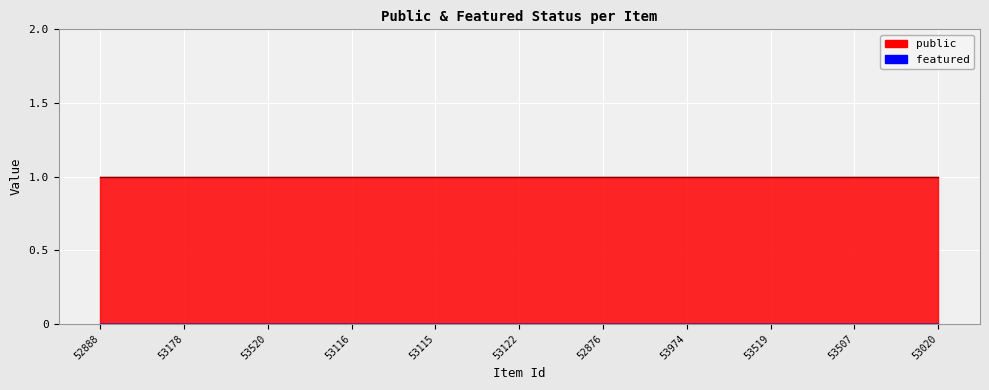

Is it true that featured equals 0 at 53519?

True